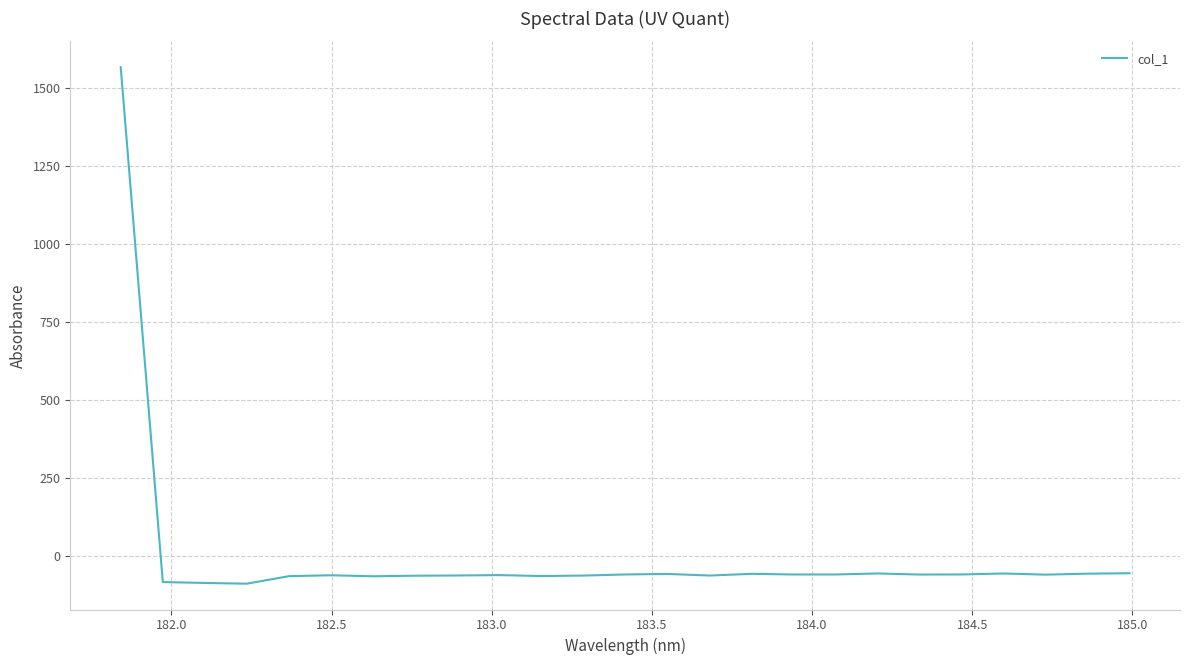

What is the difference between the maximum and minimum values?

1652.9